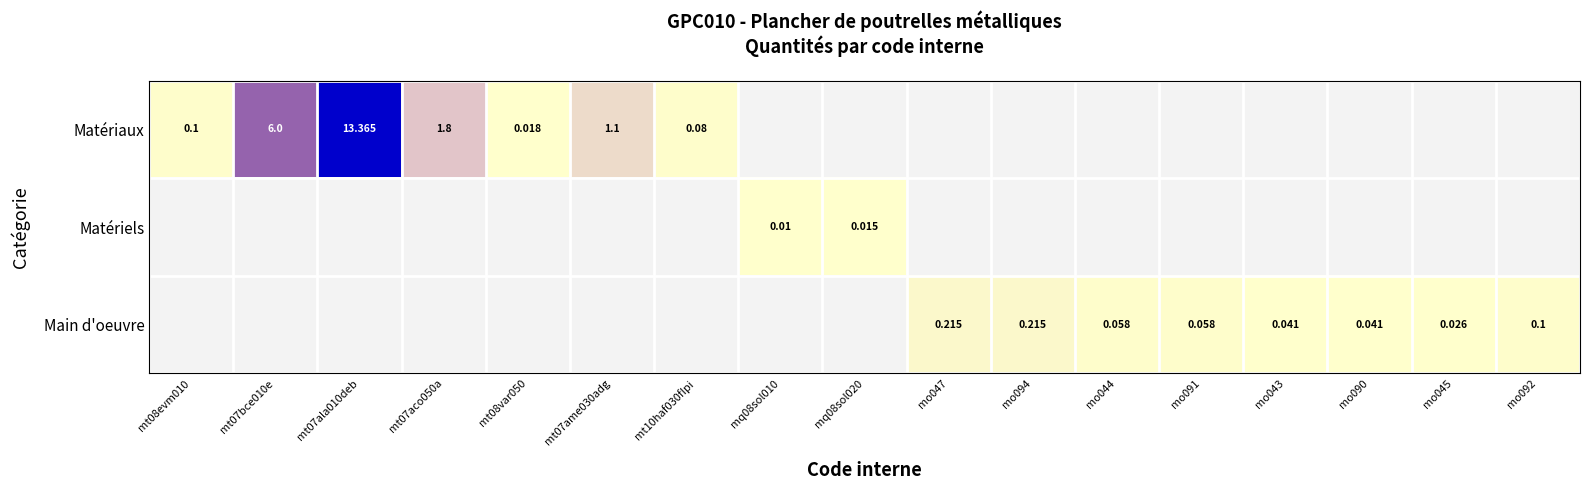

Between mt07ala010deb and mo092, which series saw the biggest shift?

Matériels